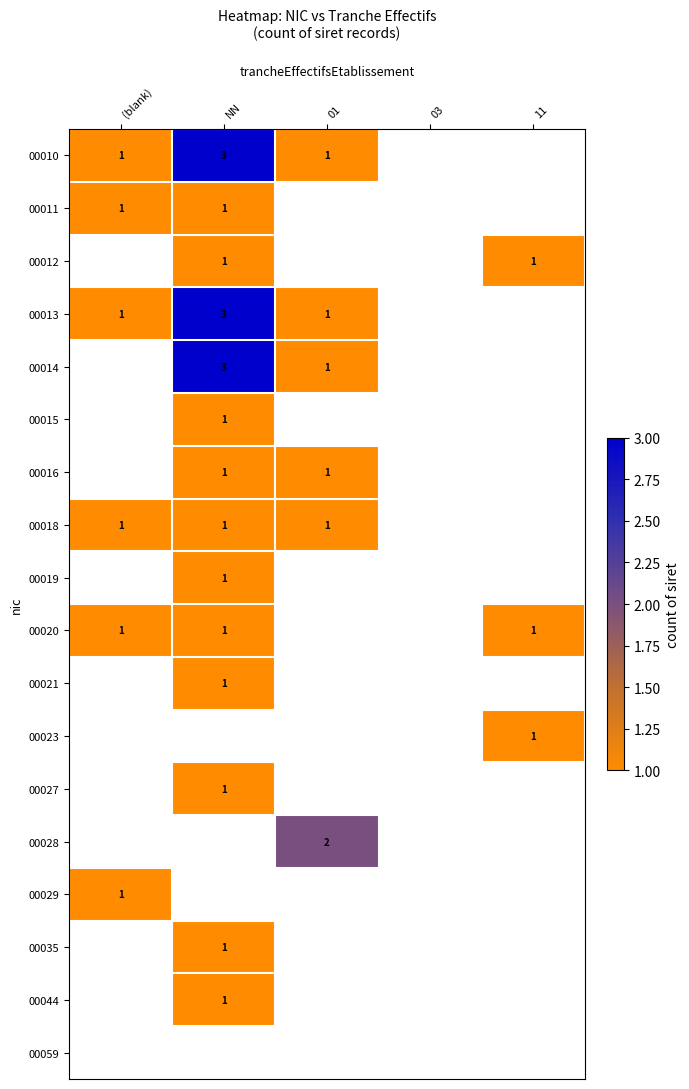

The value of 00018 at (blank) is 1. True or false?

True